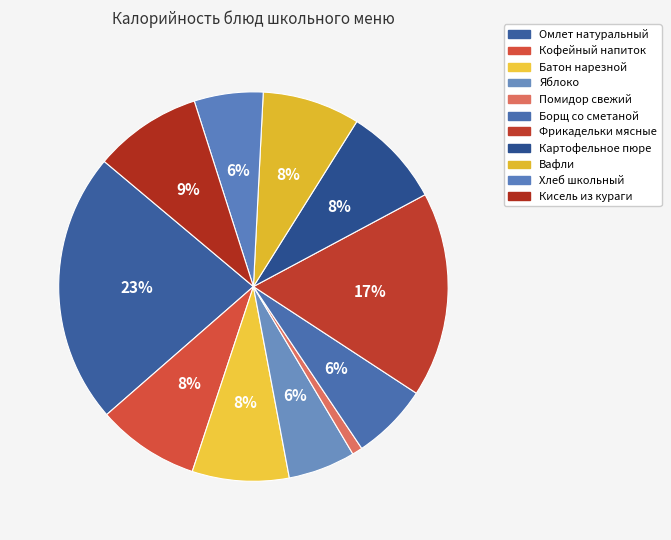

To the nearest percent, what is the difference between the largest and smallest slice percentages?

22%